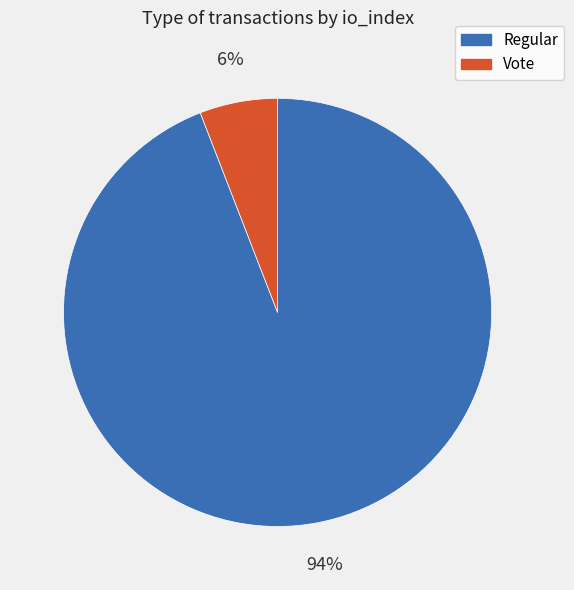

Which has a higher value, Regular or Vote?

Regular